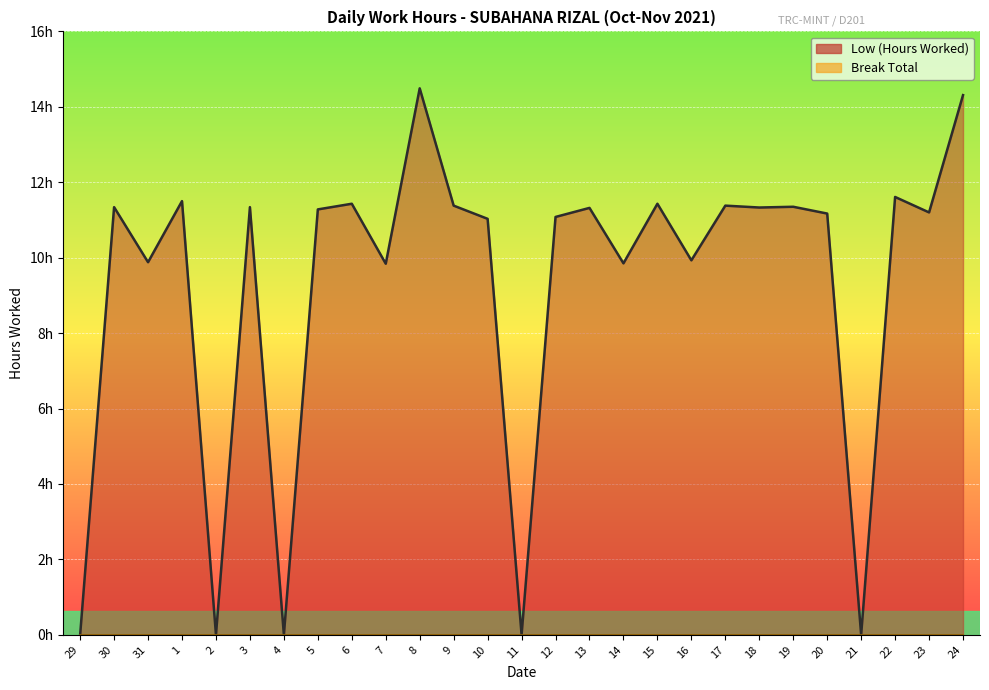

The chart shows a value of -9.9 at 4. True or false?

False